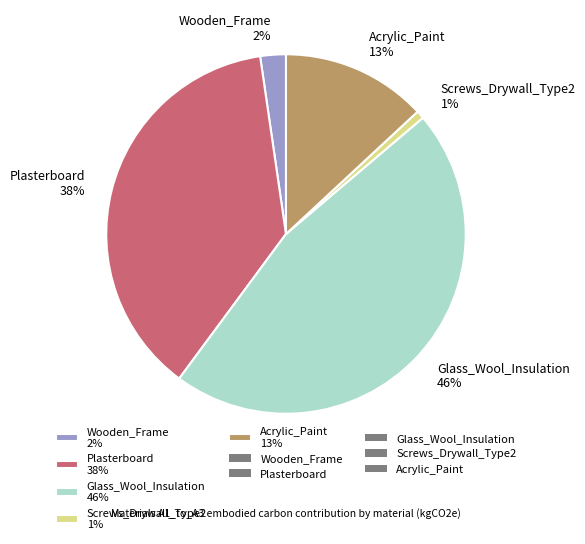

Between Wooden_Frame and Plasterboard, which is larger?

Plasterboard